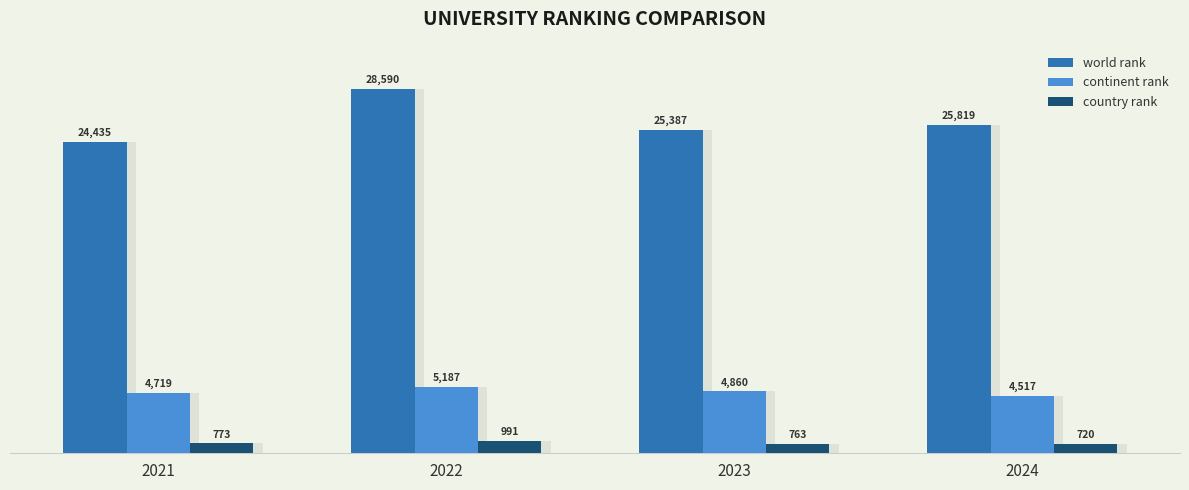

At how many categories does at least one series exceed 27576?

1